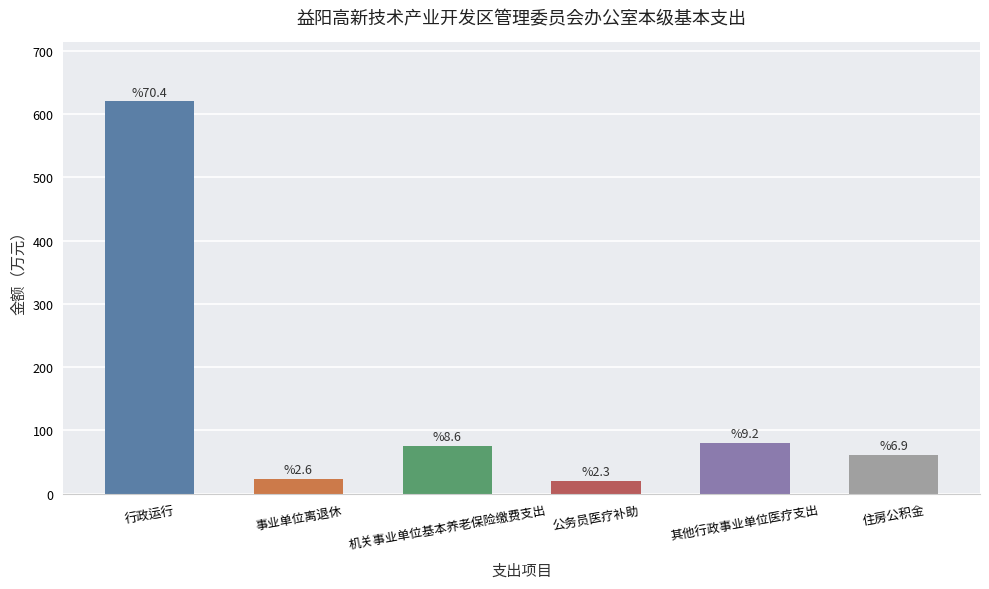

Which category has the highest value across all series?

行政运行